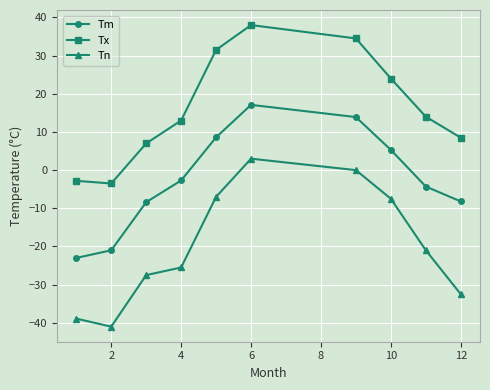

Rank the series by their average value, from lowest to highest.

Tn, Tm, Tx